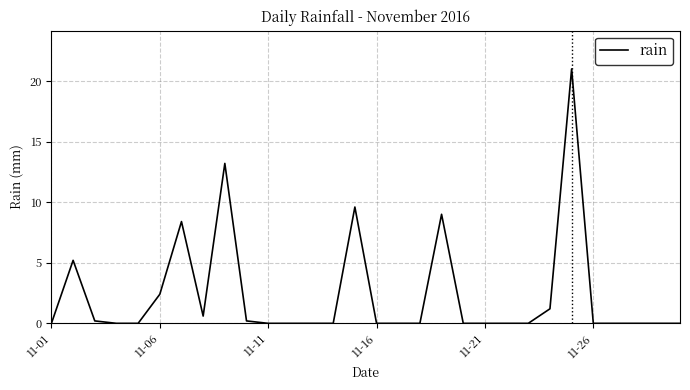

True or false: the data has more than 1 interior local peaks.

True